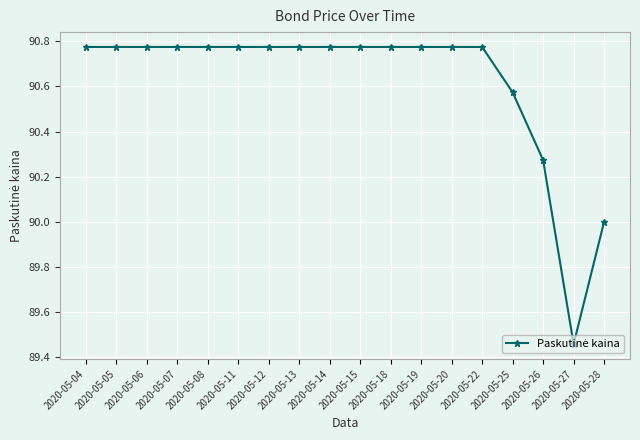

Where does the data first go above 90?

2020-05-04